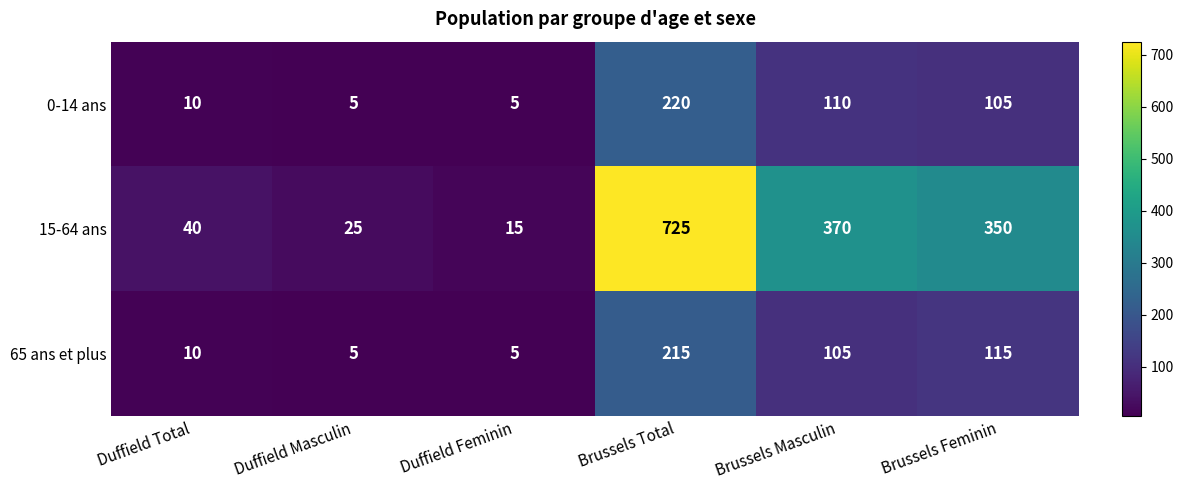

What is the maximum value shown in the chart?

725